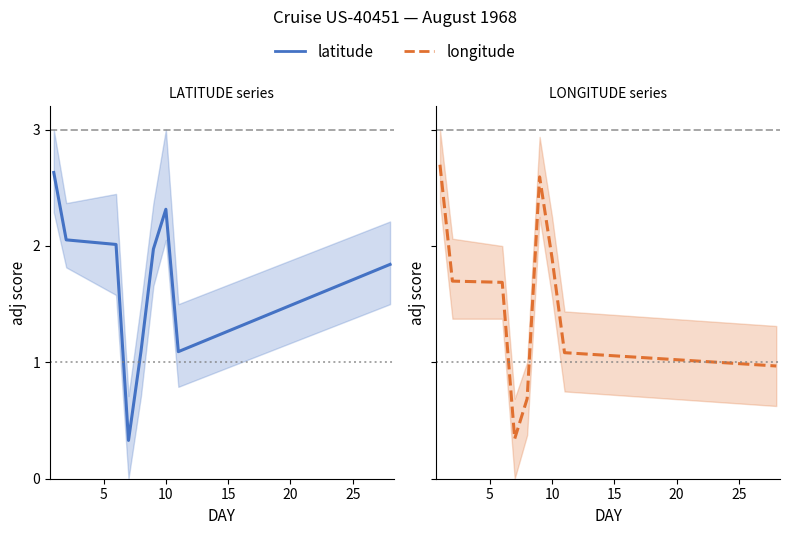

How many intersections are there between longitude and latitude?

5